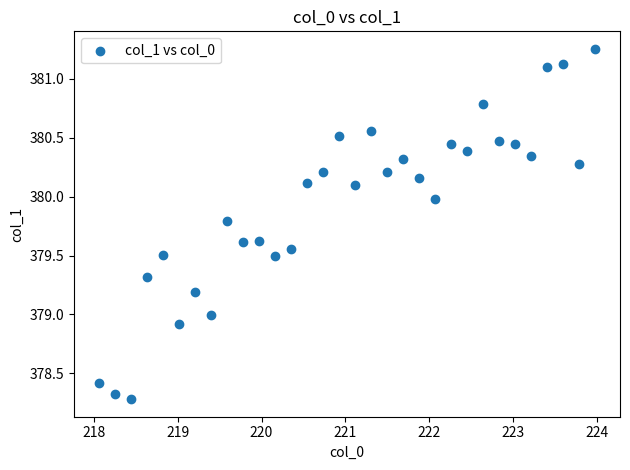

What is the range of X values (max minus min)?

5.9